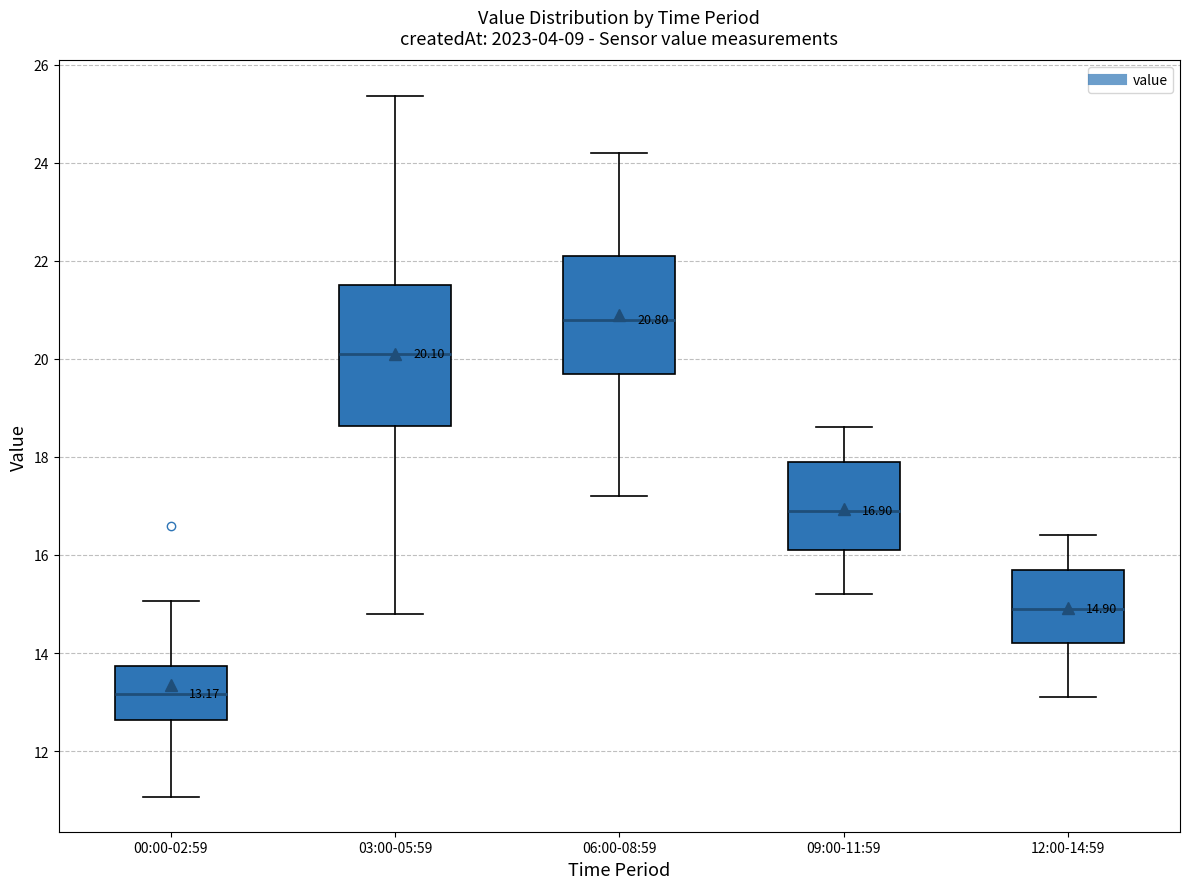

Which box's median line is the highest?

06:00-08:59